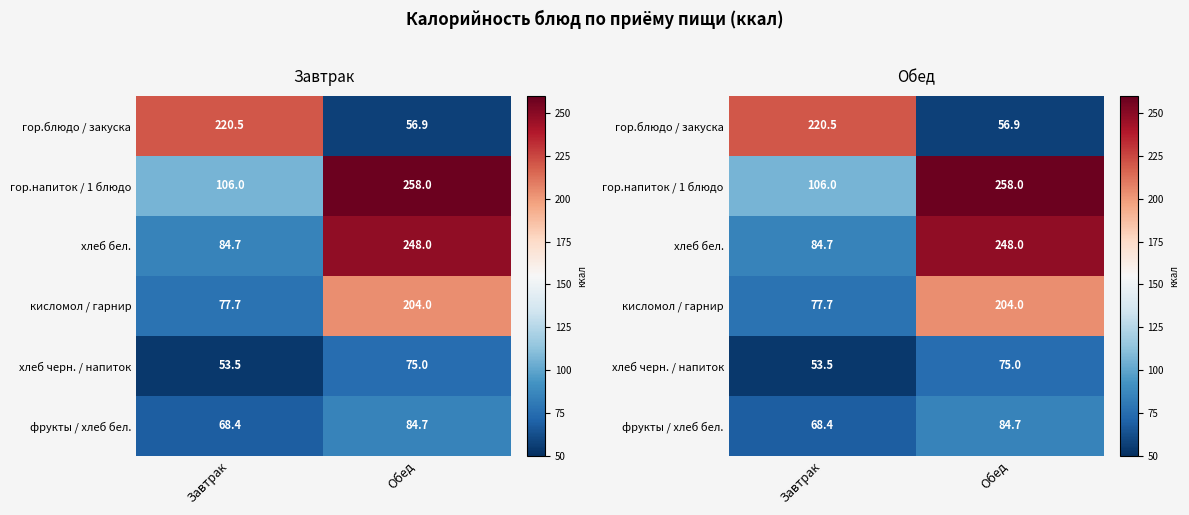

Which series has the largest range (max minus min)?

гор.блюдо / закуска